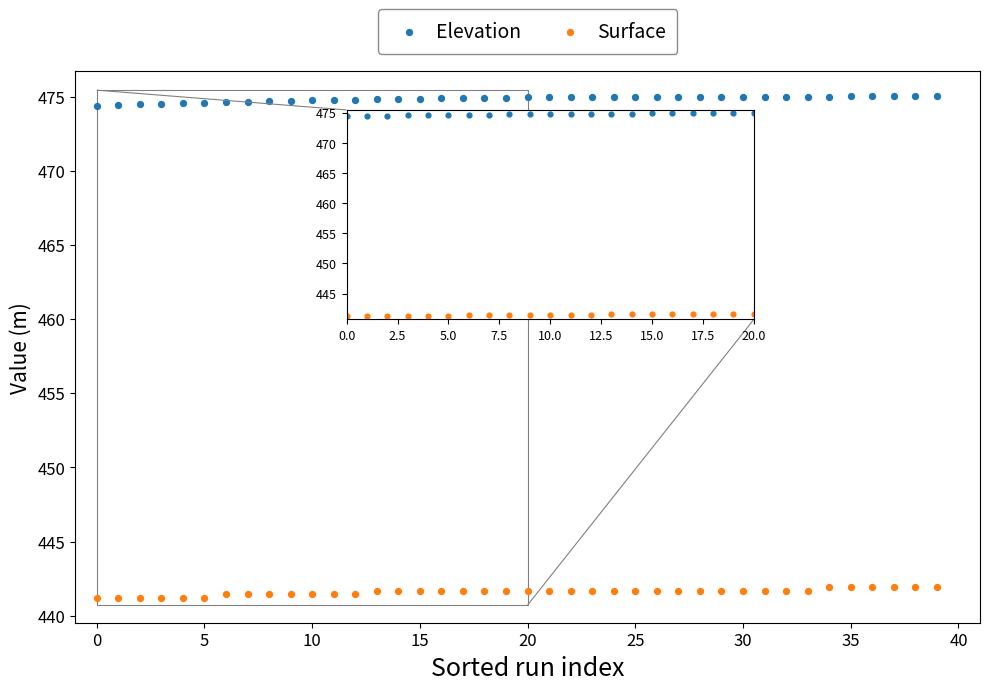

Across all data points, what is the range of Y values (max minus min)?

33.8